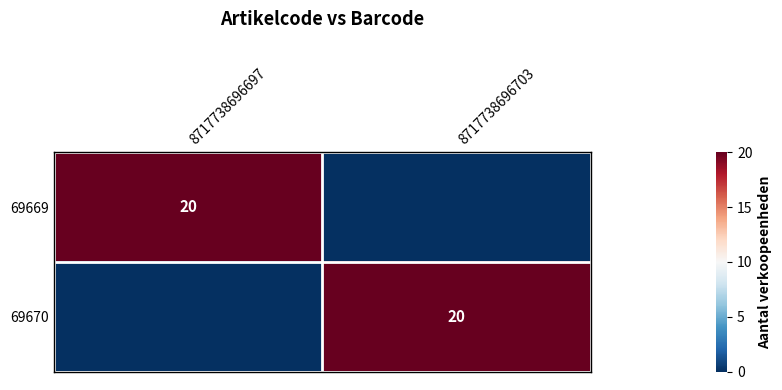

True or false: 69670 has a value of 35 at 8717738696703.

False